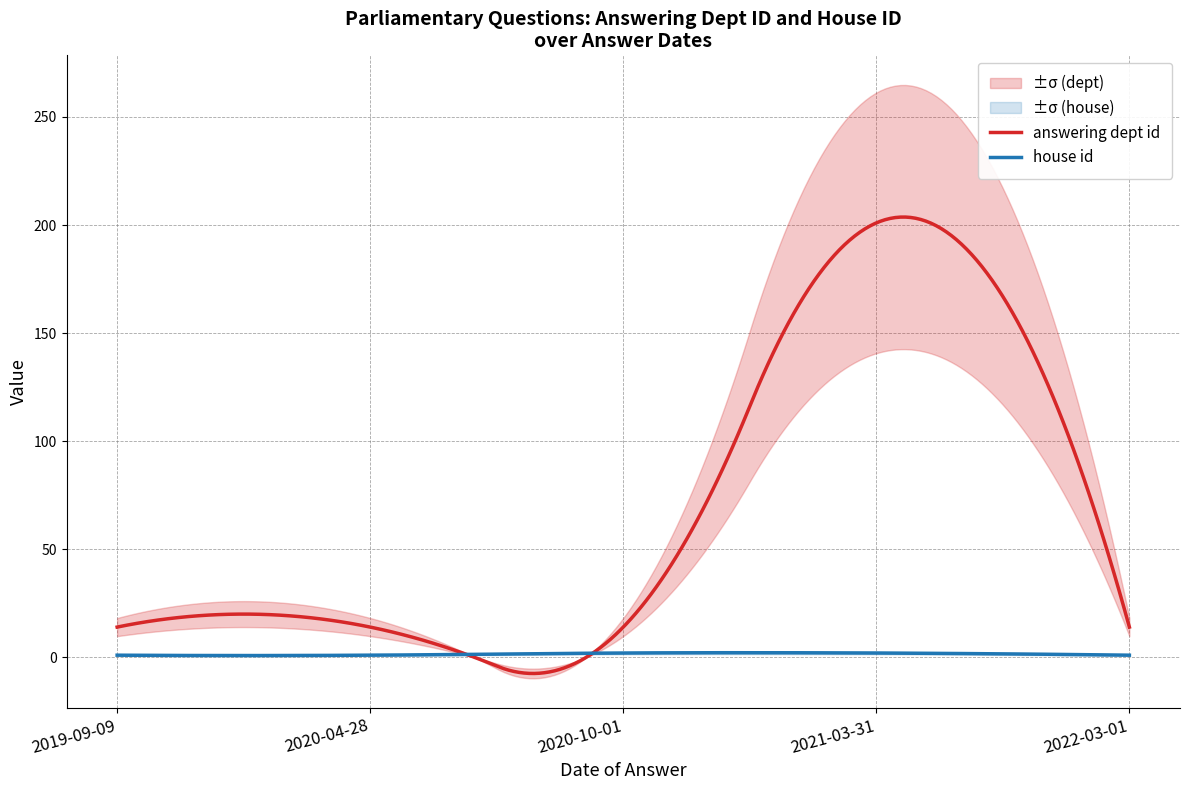

What is the highest value of the answering dept id series?

203.7